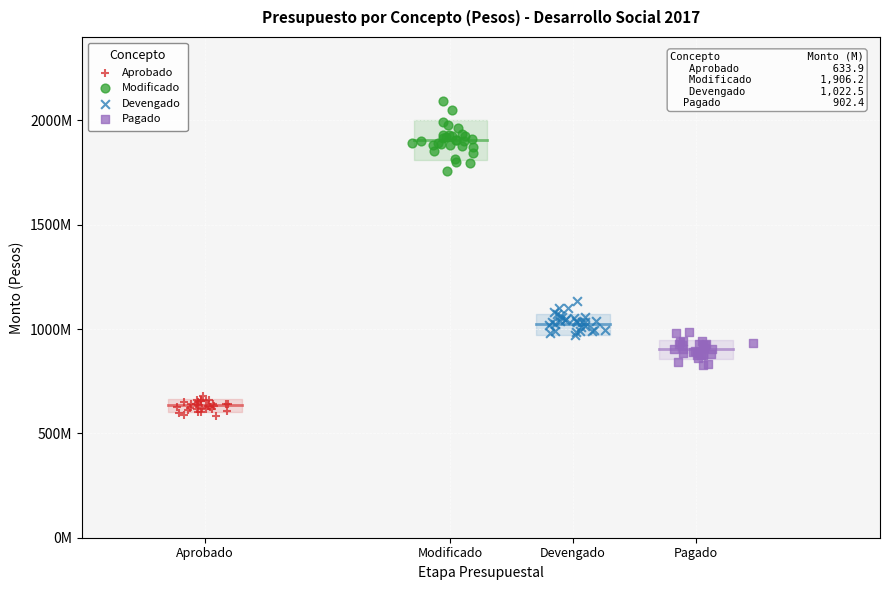

Which series has the largest Y range (max minus min)?

Modificado